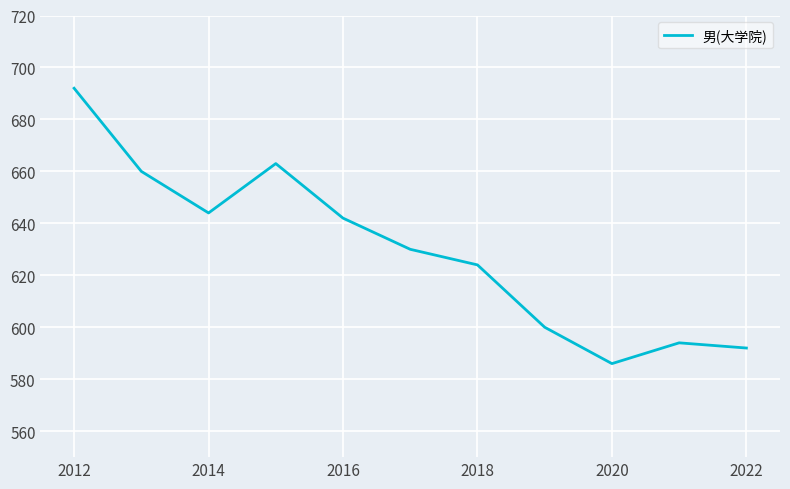

What is the greatest value displayed?

692